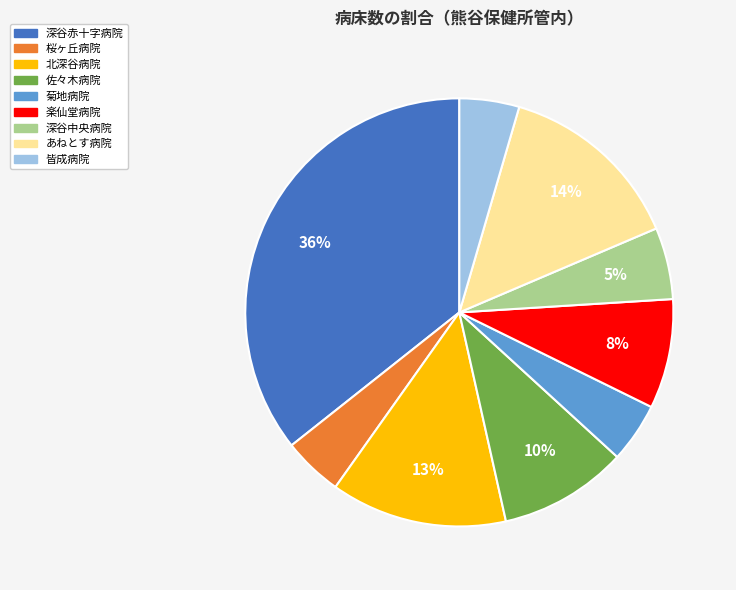

Approximately how many times larger is the value at 菊地病院 compared to 皆成病院?

1.0